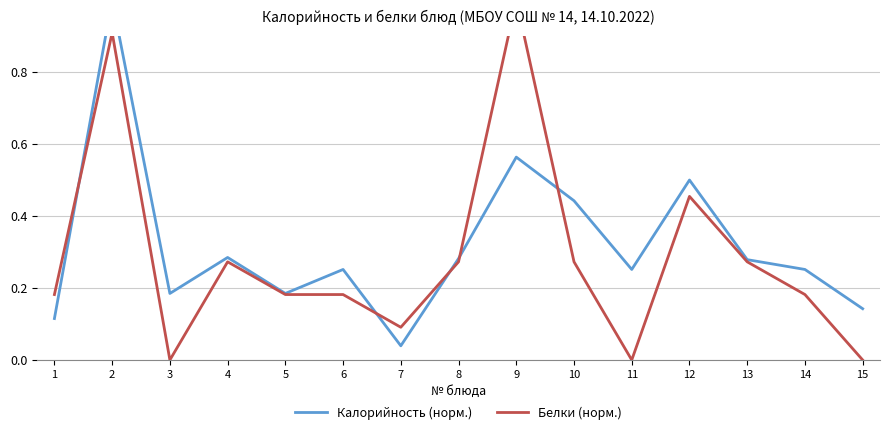

True or false: Калорийность (норм.) has a value of 1.0 at 2.

True